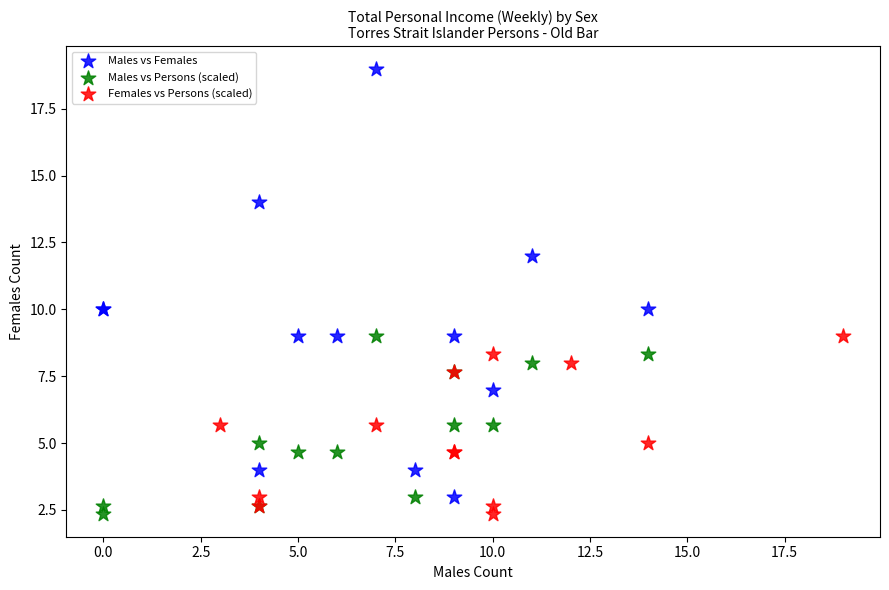

Which series contains the highest Y value?

Males vs Females